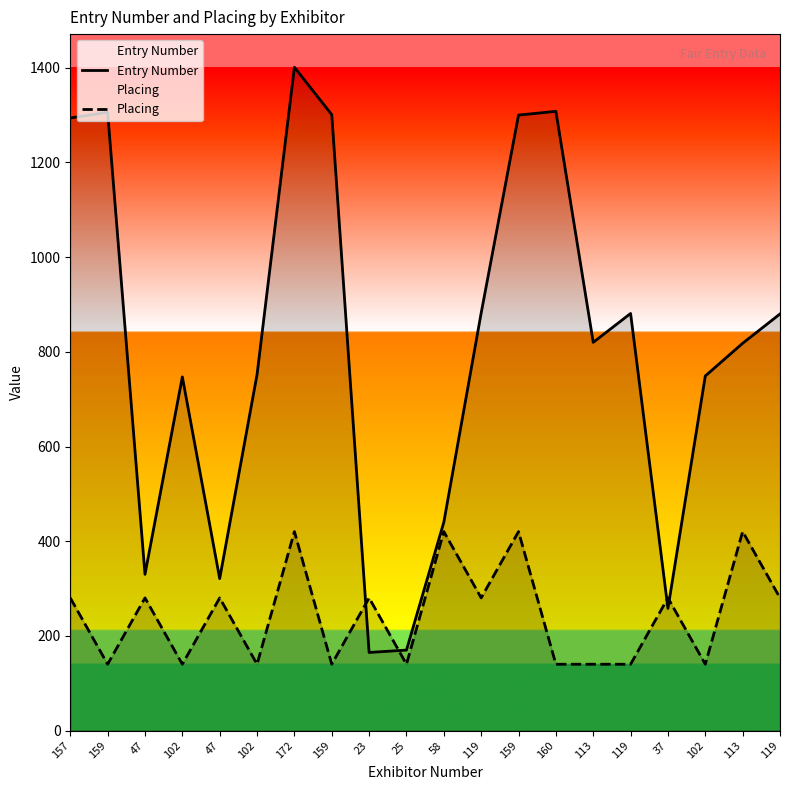

What is the difference between the second highest and second lowest values in the Placing series?

280.2